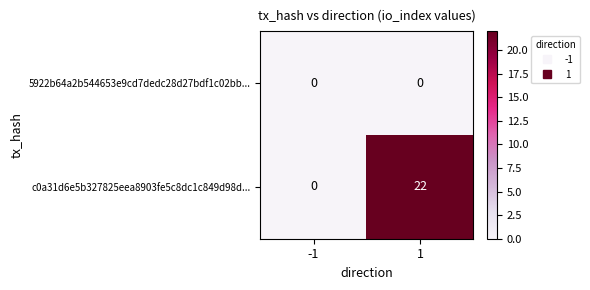

True or false: c0a31d6e5b327825eea8903fe5c8dc1c849d98d... has a value of -8 at -1.

False